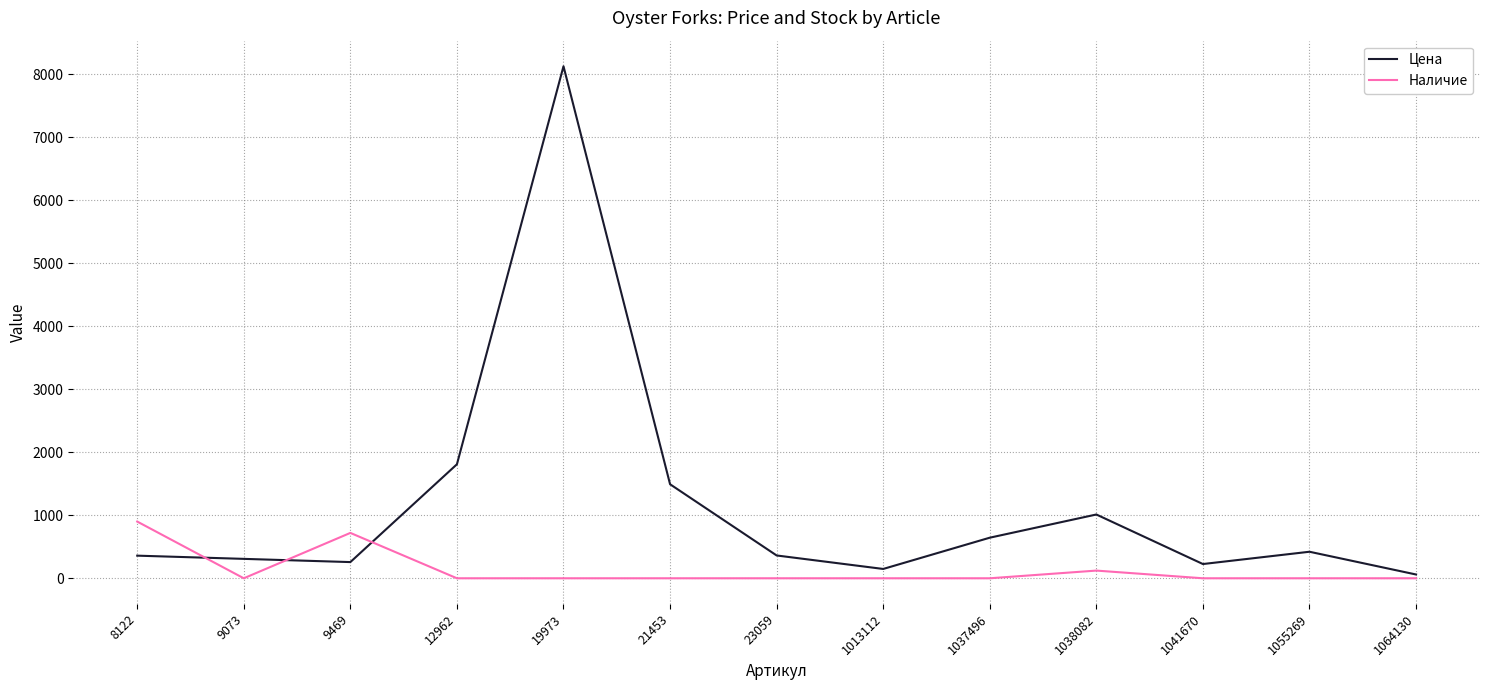

Which category has the highest value across all series?

19973